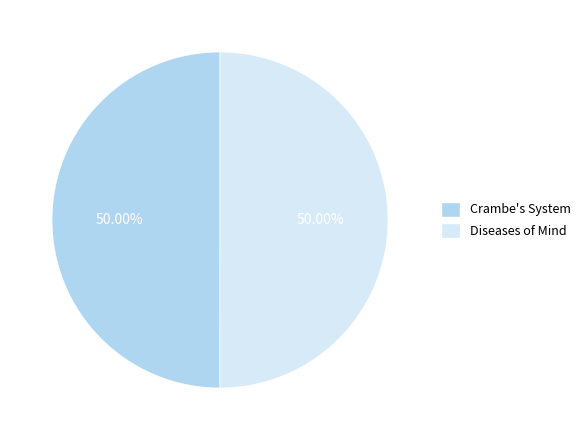

How many segments does this pie chart have?

2